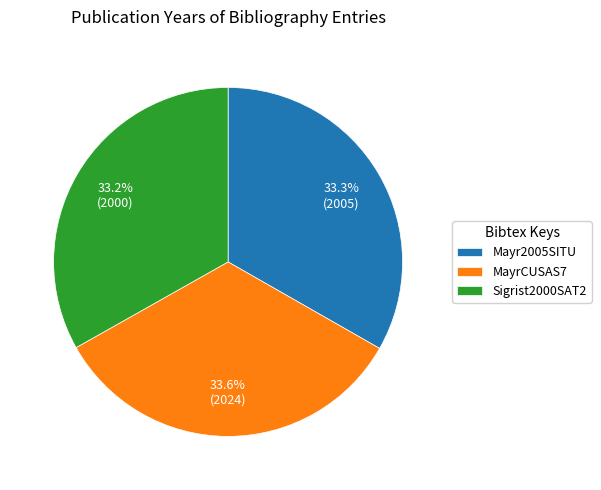

Does any single category account for the majority?

No